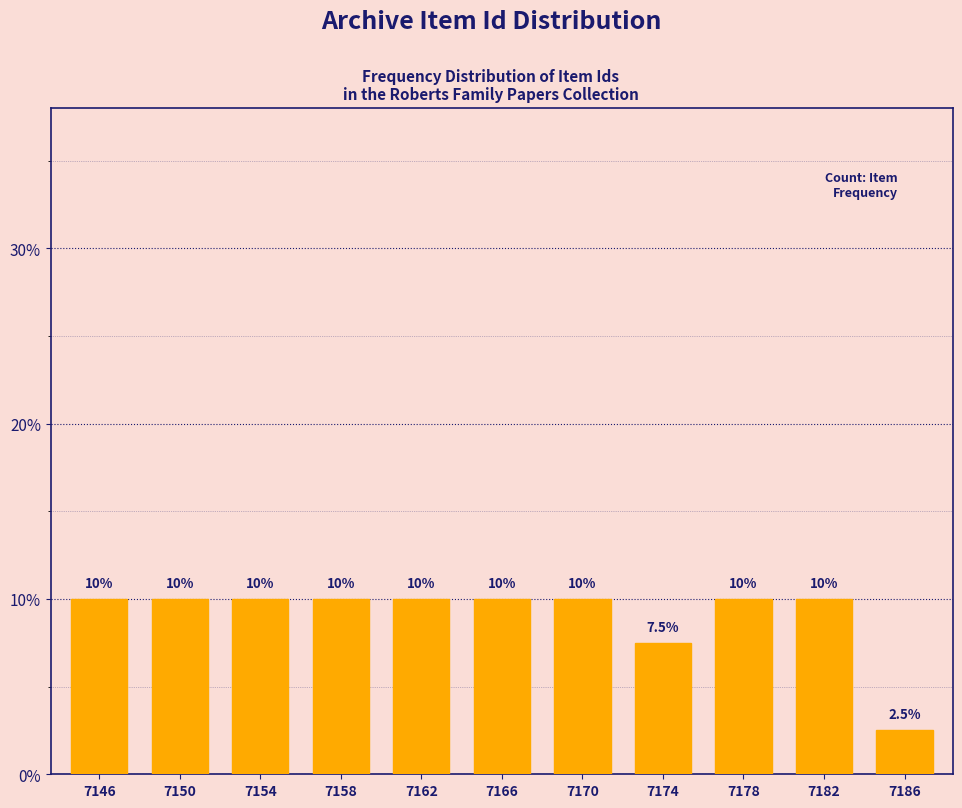

Reading left to right, list all the values displayed in this chart.

7146=10.0	7150=10.0	7154=10.0	7158=10.0	7162=10.0	7166=10.0	7170=10.0	7174=7.5	7178=10.0	7182=10.0	7186=2.5